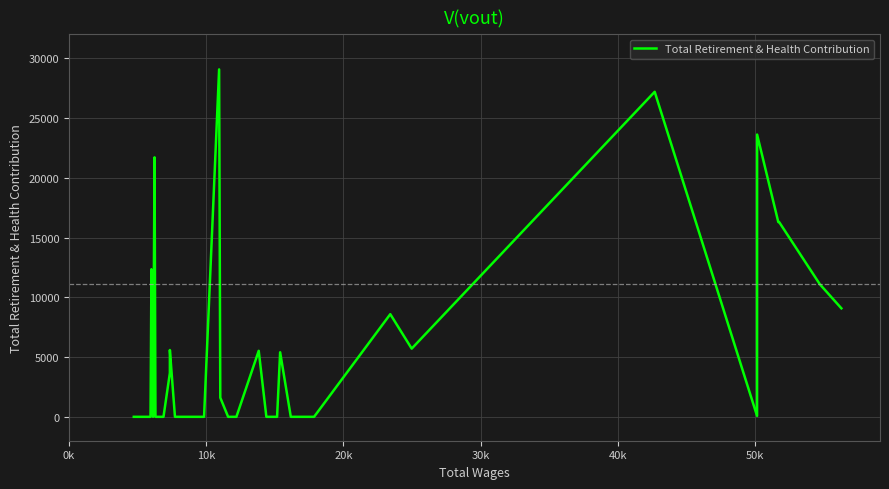

Which label corresponds to the smallest value in the chart?

0k